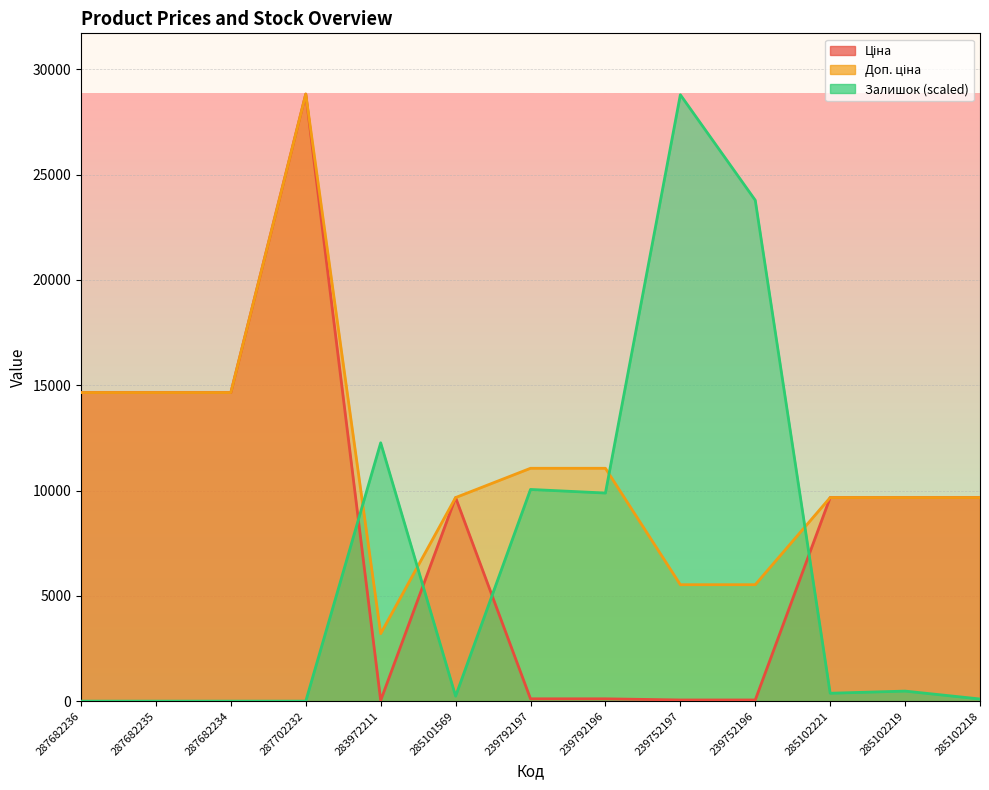

Which series has the largest total across all categories?

Доп. ціна